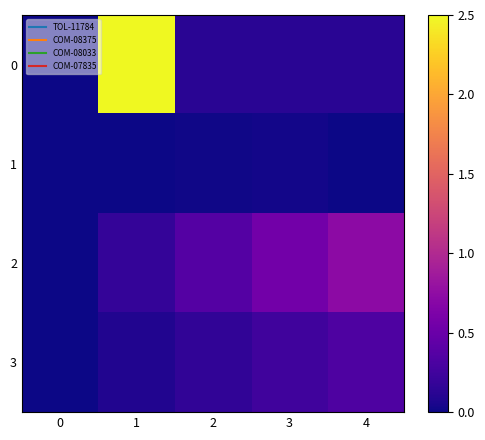

How many data points does each series have?

5